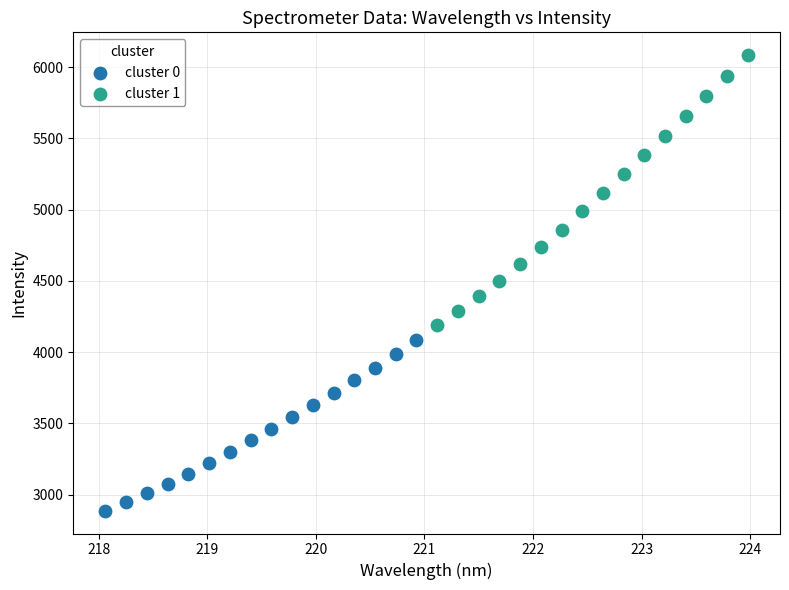

Which series reaches the minimum Y coordinate?

cluster 0